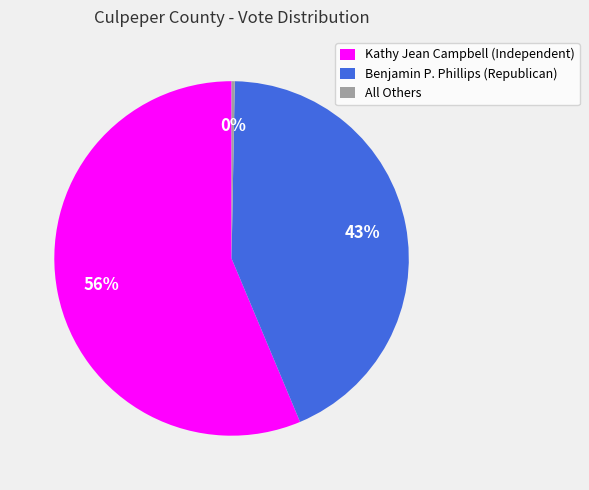

How many segments does this pie chart have?

3